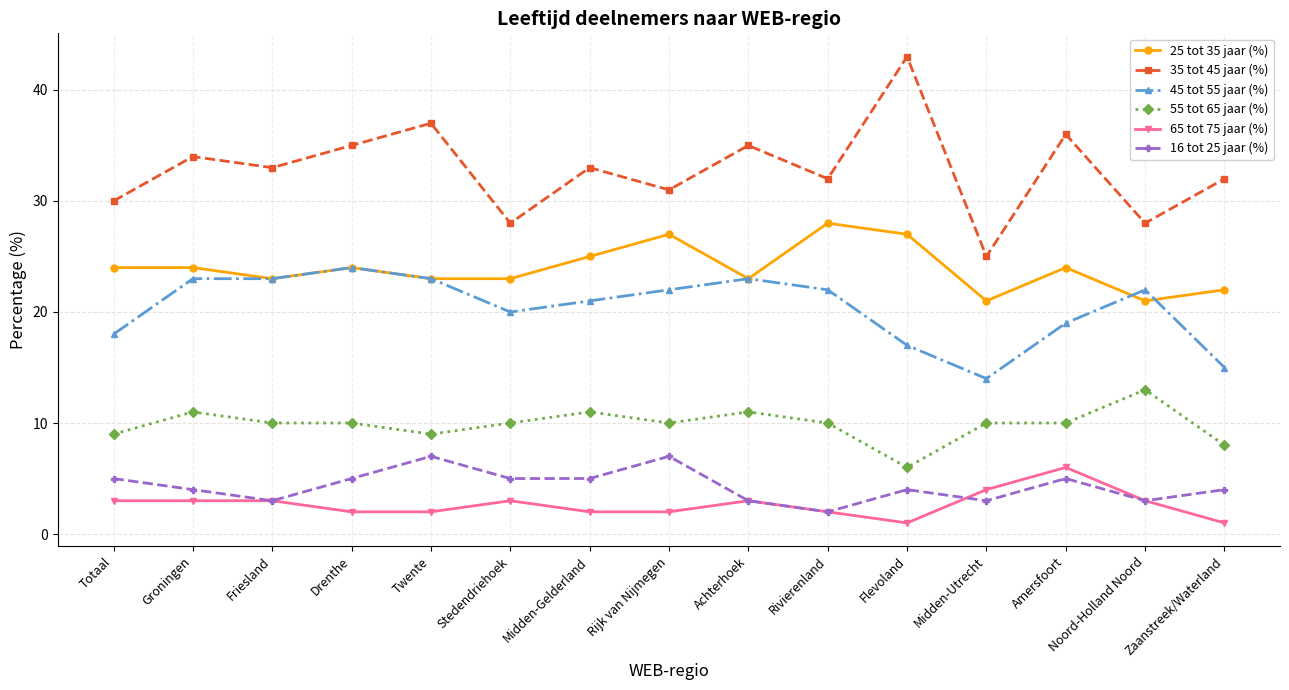

Reading left to right, transcribe all the data shown in this chart.

25 tot 35 jaar (%): Totaal=24	Groningen=24	Friesland=23	Drenthe=24	Twente=23	Stedendriehoek=23	Midden-Gelderland=25	Rijk van Nijmegen=27	Achterhoek=23	Rivierenland=28	Flevoland=27	Midden-Utrecht=21	Amersfoort=24	Noord-Holland Noord=21	Zaanstreek/Waterland=22
35 tot 45 jaar (%): Totaal=30	Groningen=34	Friesland=33	Drenthe=35	Twente=37	Stedendriehoek=28	Midden-Gelderland=33	Rijk van Nijmegen=31	Achterhoek=35	Rivierenland=32	Flevoland=43	Midden-Utrecht=25	Amersfoort=36	Noord-Holland Noord=28	Zaanstreek/Waterland=32
45 tot 55 jaar (%): Totaal=18	Groningen=23	Friesland=23	Drenthe=24	Twente=23	Stedendriehoek=20	Midden-Gelderland=21	Rijk van Nijmegen=22	Achterhoek=23	Rivierenland=22	Flevoland=17	Midden-Utrecht=14	Amersfoort=19	Noord-Holland Noord=22	Zaanstreek/Waterland=15
55 tot 65 jaar (%): Totaal=9	Groningen=11	Friesland=10	Drenthe=10	Twente=9	Stedendriehoek=10	Midden-Gelderland=11	Rijk van Nijmegen=10	Achterhoek=11	Rivierenland=10	Flevoland=6	Midden-Utrecht=10	Amersfoort=10	Noord-Holland Noord=13	Zaanstreek/Waterland=8
65 tot 75 jaar (%): Totaal=3	Groningen=3	Friesland=3	Drenthe=2	Twente=2	Stedendriehoek=3	Midden-Gelderland=2	Rijk van Nijmegen=2	Achterhoek=3	Rivierenland=2	Flevoland=1	Midden-Utrecht=4	Amersfoort=6	Noord-Holland Noord=3	Zaanstreek/Waterland=1
16 tot 25 jaar (%): Totaal=5	Groningen=4	Friesland=3	Drenthe=5	Twente=7	Stedendriehoek=5	Midden-Gelderland=5	Rijk van Nijmegen=7	Achterhoek=3	Rivierenland=2	Flevoland=4	Midden-Utrecht=3	Amersfoort=5	Noord-Holland Noord=3	Zaanstreek/Waterland=4